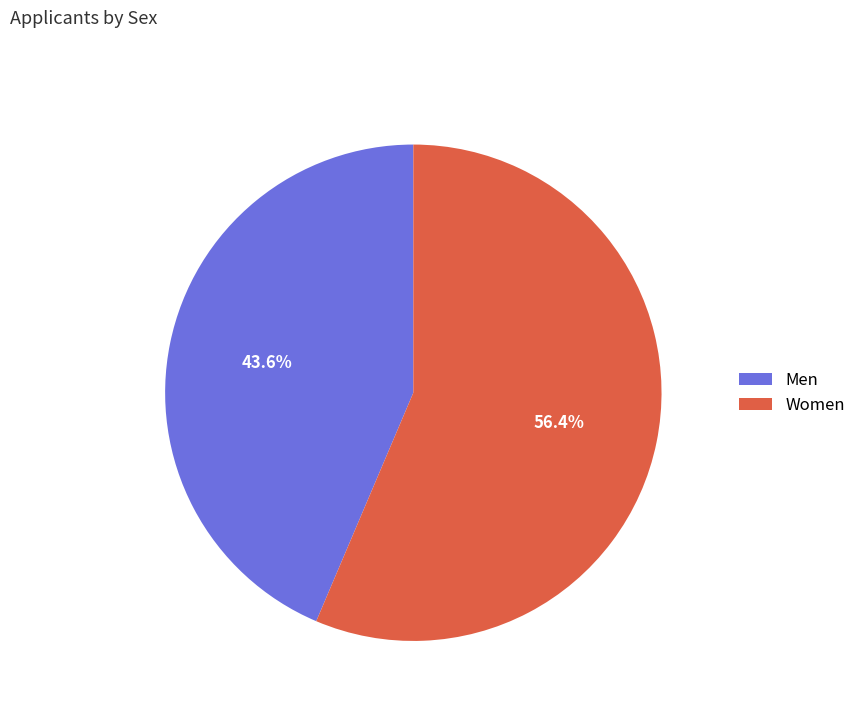

Rank the categories by value from highest to lowest.

Women, Men